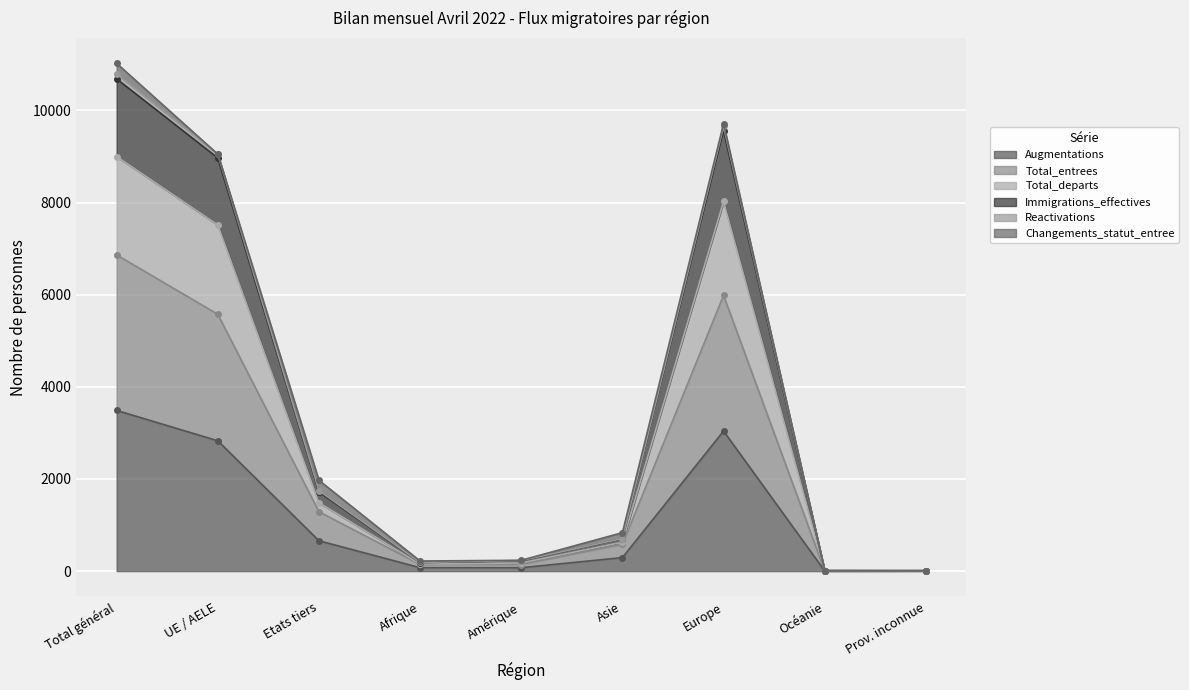

Is it true that Augmentations equals 3488 at Total général?

True